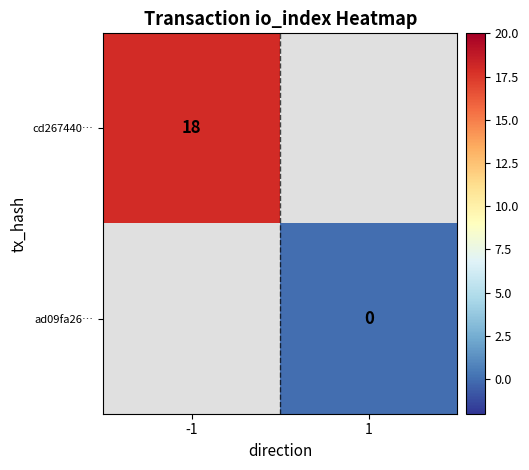

True or false: cd267440… has a value of 8 at -1.

False